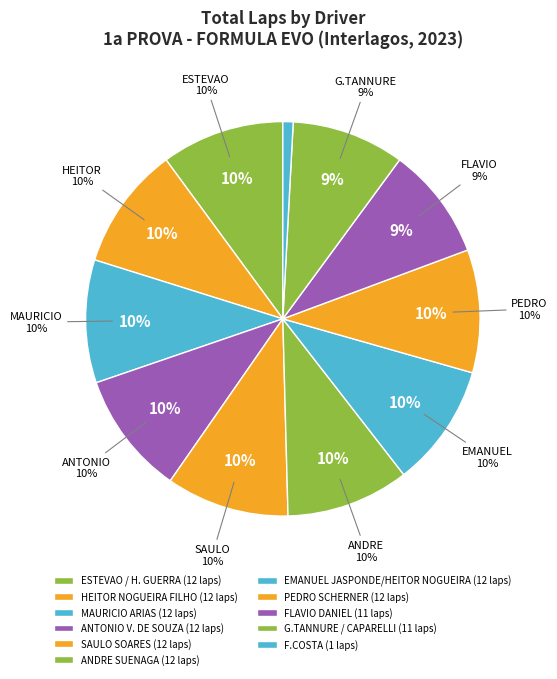

Does ANDRE SUENAGA represent more than half of the total?

No